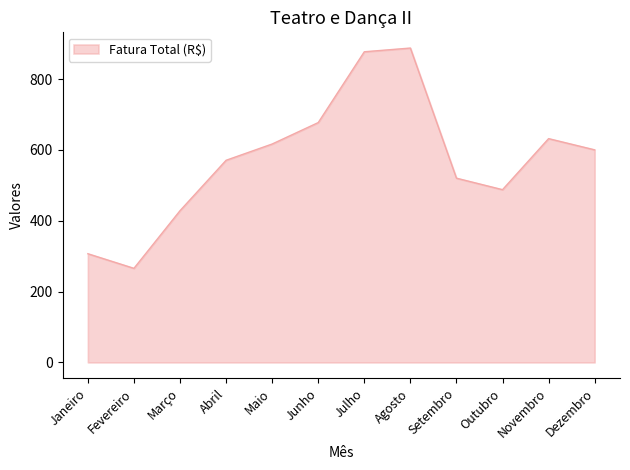

What is the greatest value displayed?

887.9